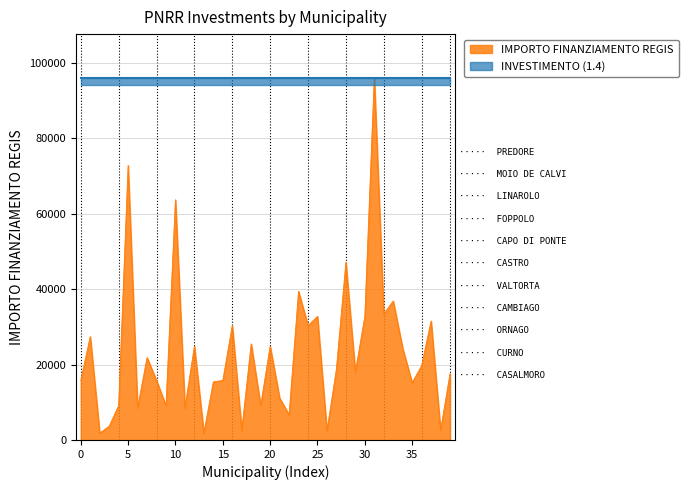

What is the highest value of the IMPORTO FINANZIAMENTO REGIS series?

96145